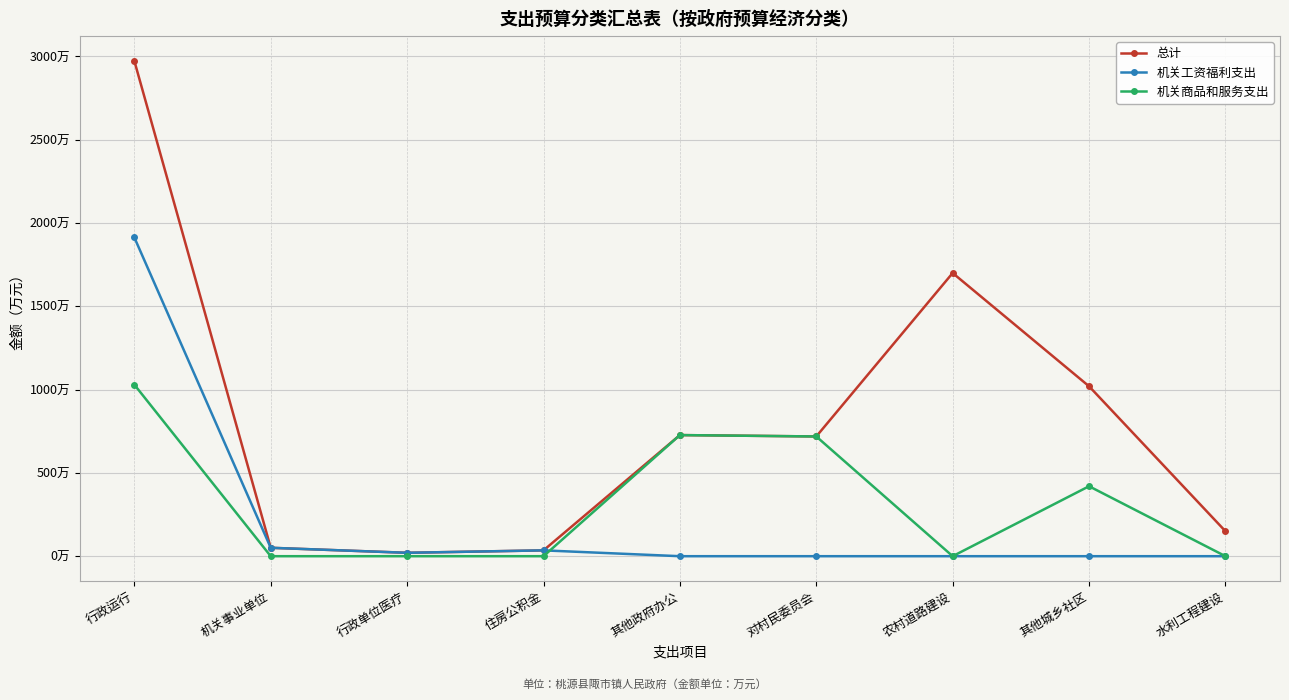

Which has a higher value, 行政单位医疗 or 水利工程建设?

水利工程建设